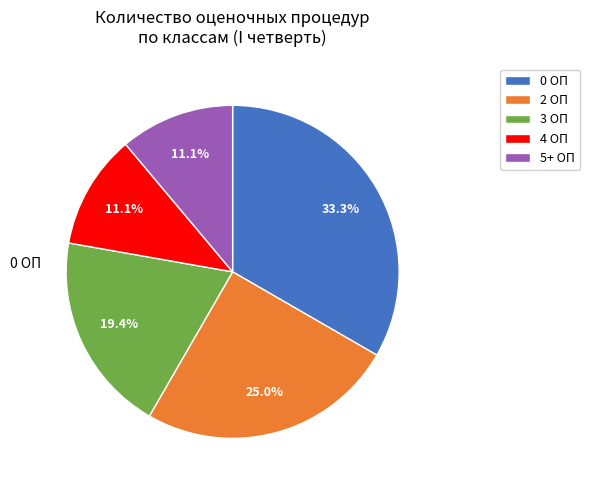

What is the largest slice in the pie chart?

0 ОП